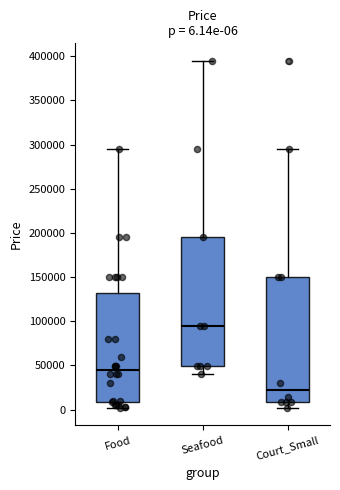

Which box's median line is the highest?

Seafood